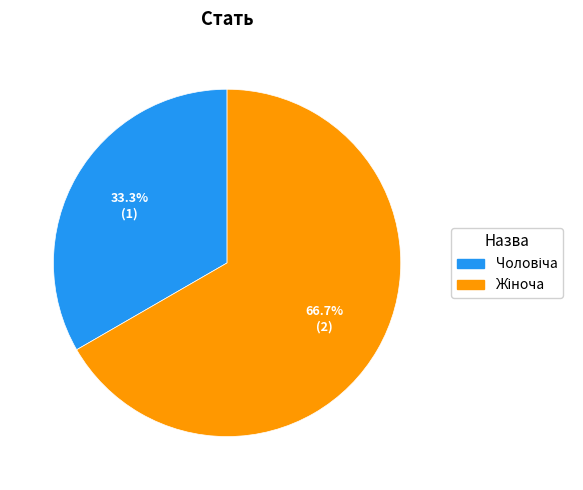

Is there a majority slice in this chart?

Yes